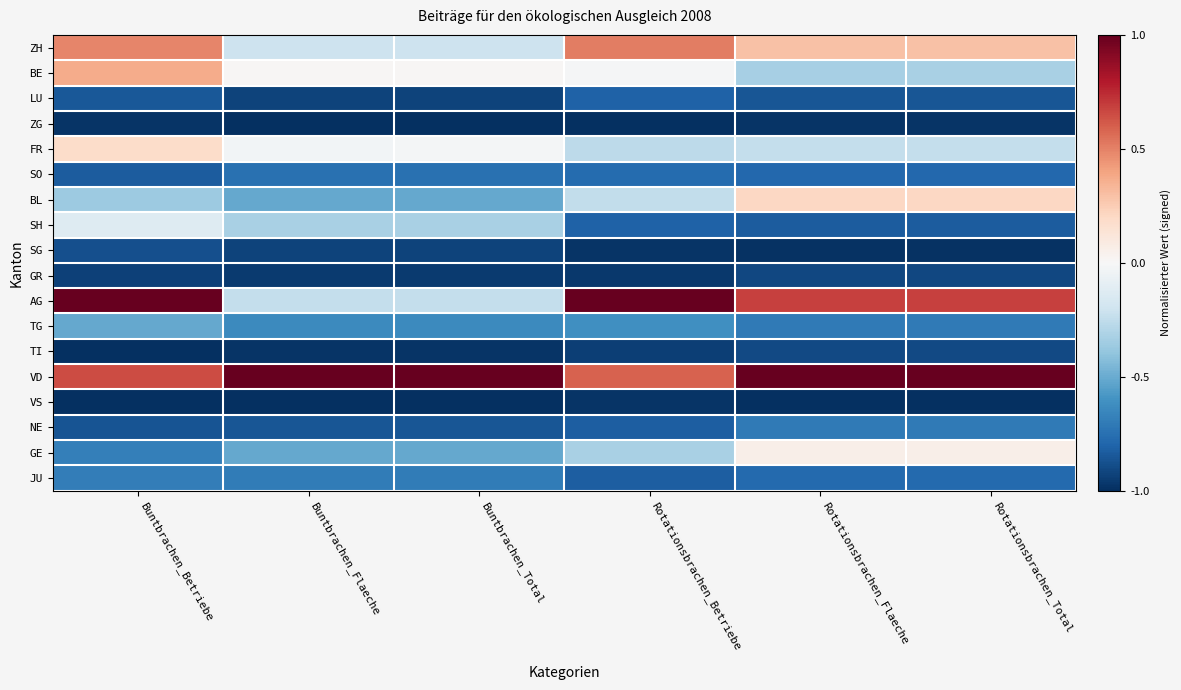

At which category is the sum across all series the highest?

Buntbrachen_Betriebe